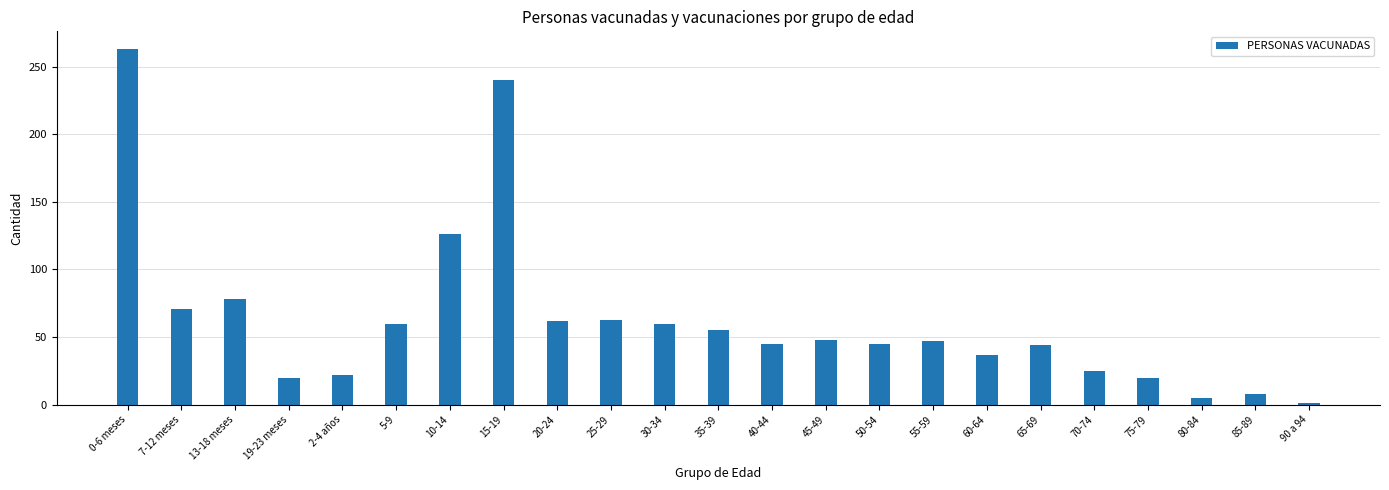

At which category does the chart reach its peak across all series?

0-6 meses